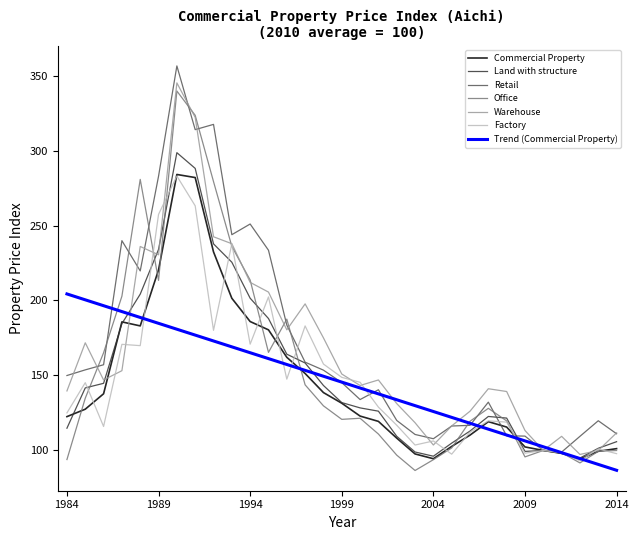

What is the maximum value shown in the chart?

356.4